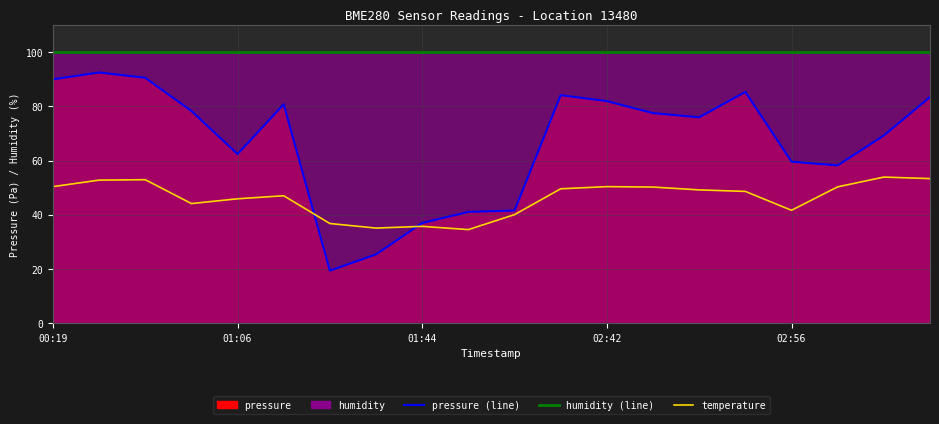

The value of humidity (line) at 01:44 is 52.5. True or false?

False